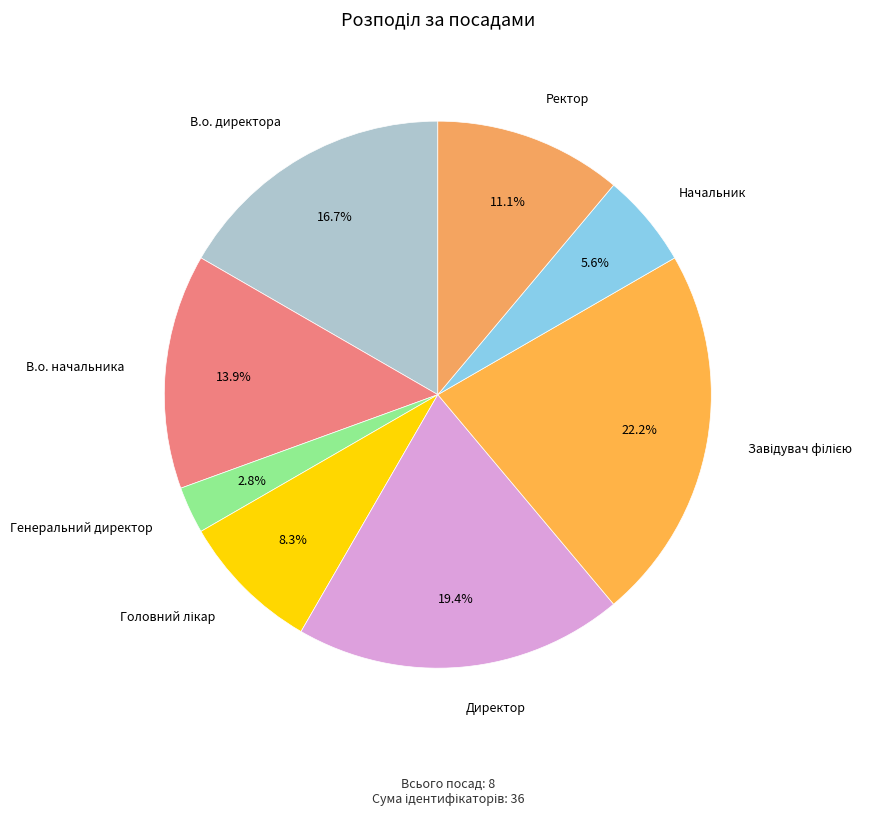

Count the number of slices in the pie.

8